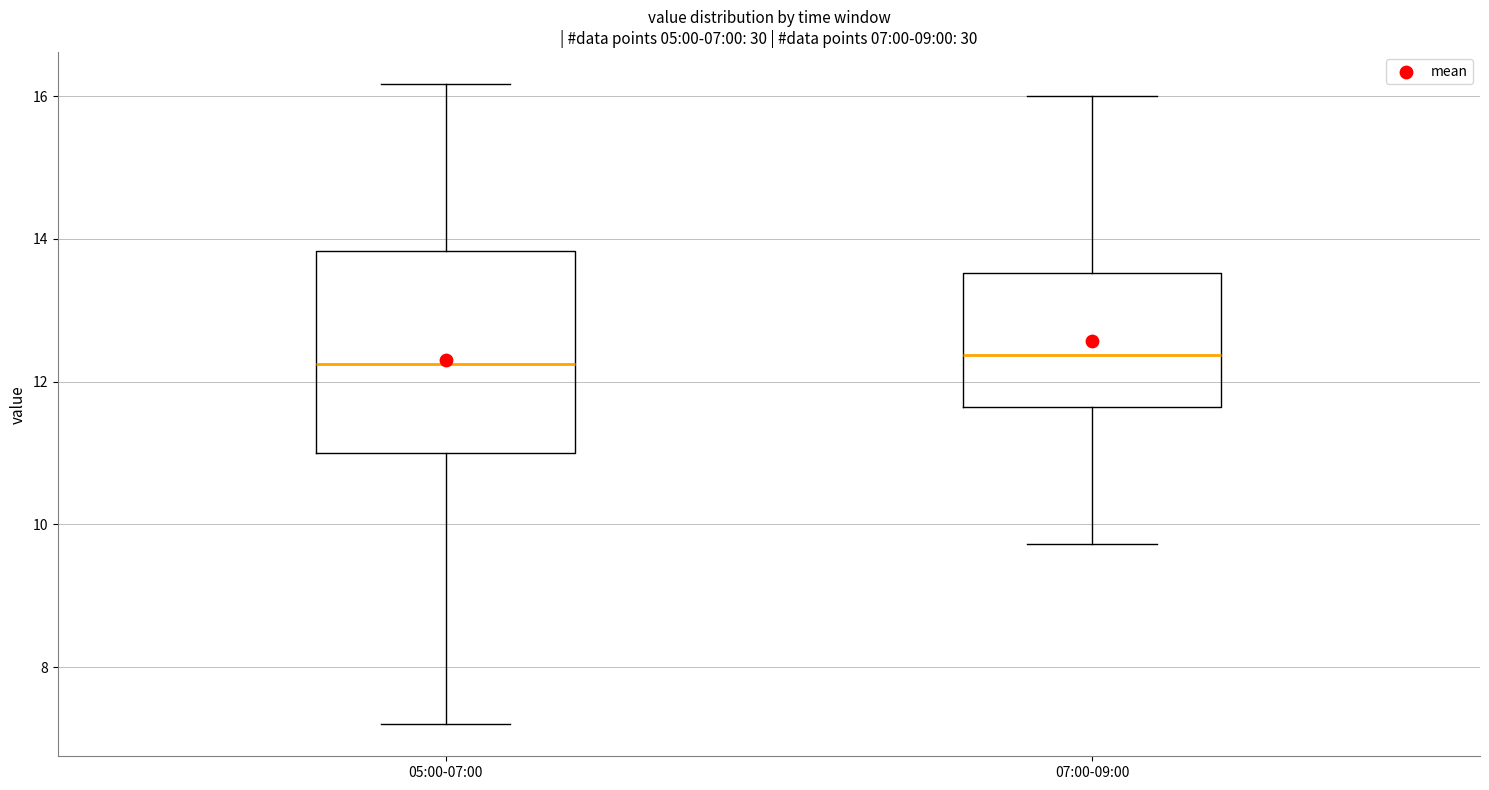

Which box is the tallest, from its lower edge to its upper edge?

05:00-07:00